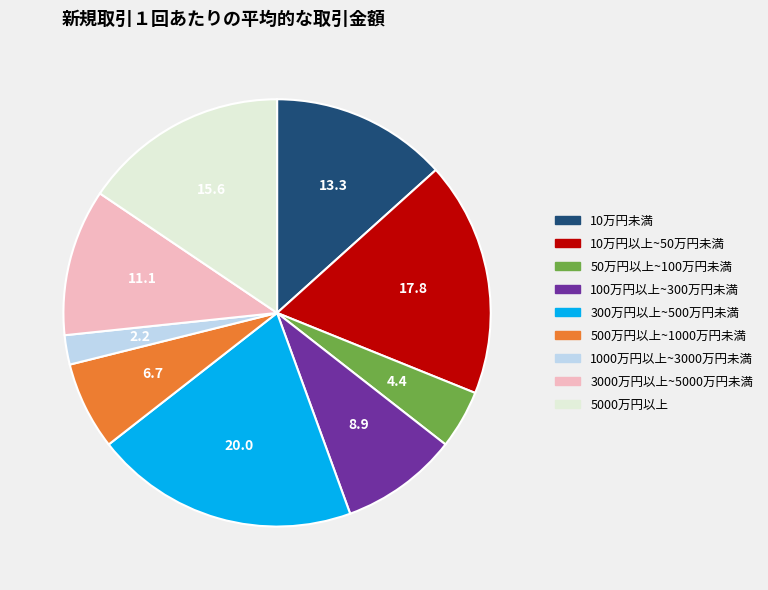

Is there a majority slice in this chart?

No